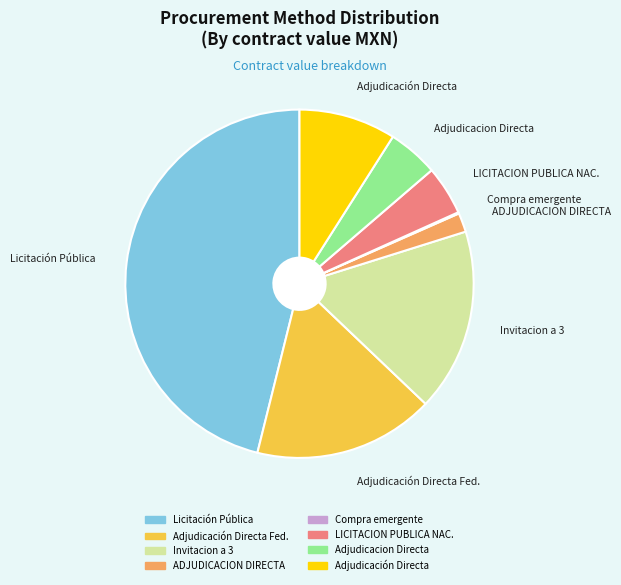

Does any single category account for the majority?

No